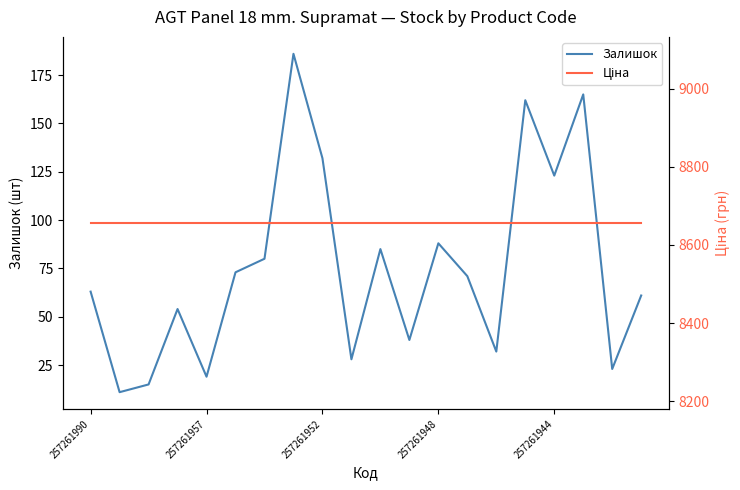

How many interior local valleys does the Залишок series have?

7